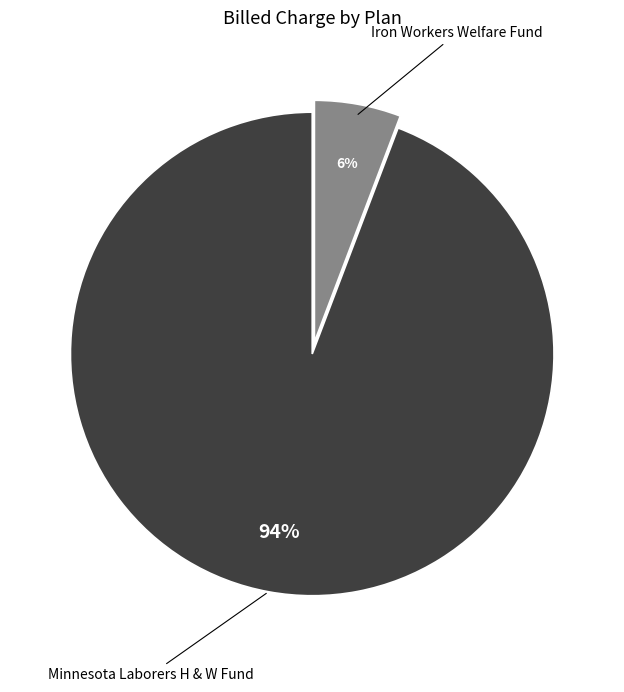

To the nearest percent, what portion does Minnesota Laborers H & W Fund represent?

94%